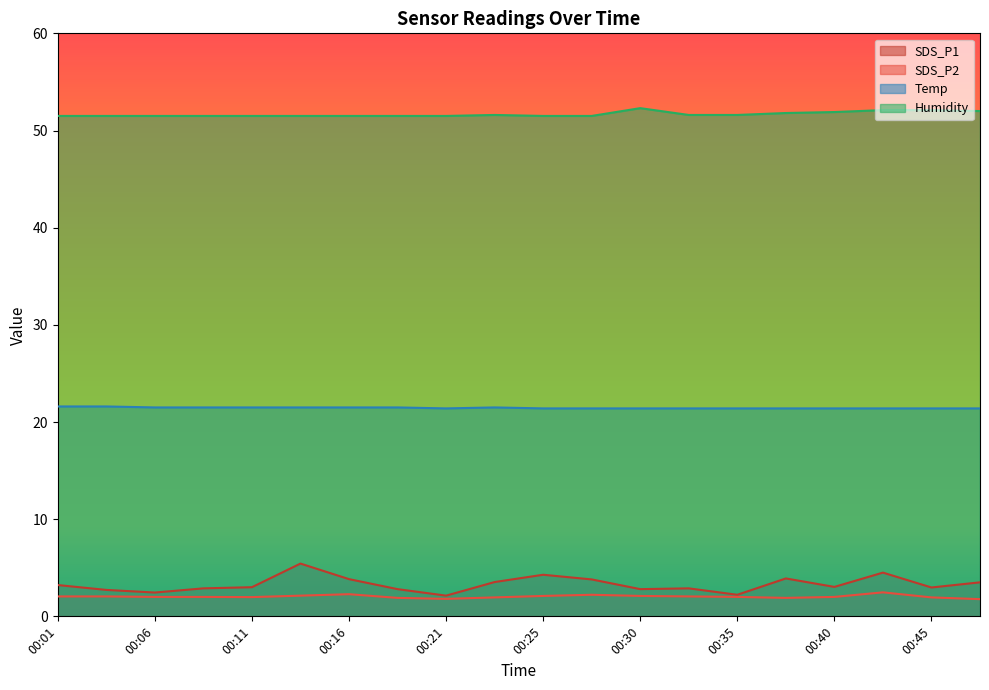

What is the value of the SDS_P2 point at the 5th from the left?

2.0